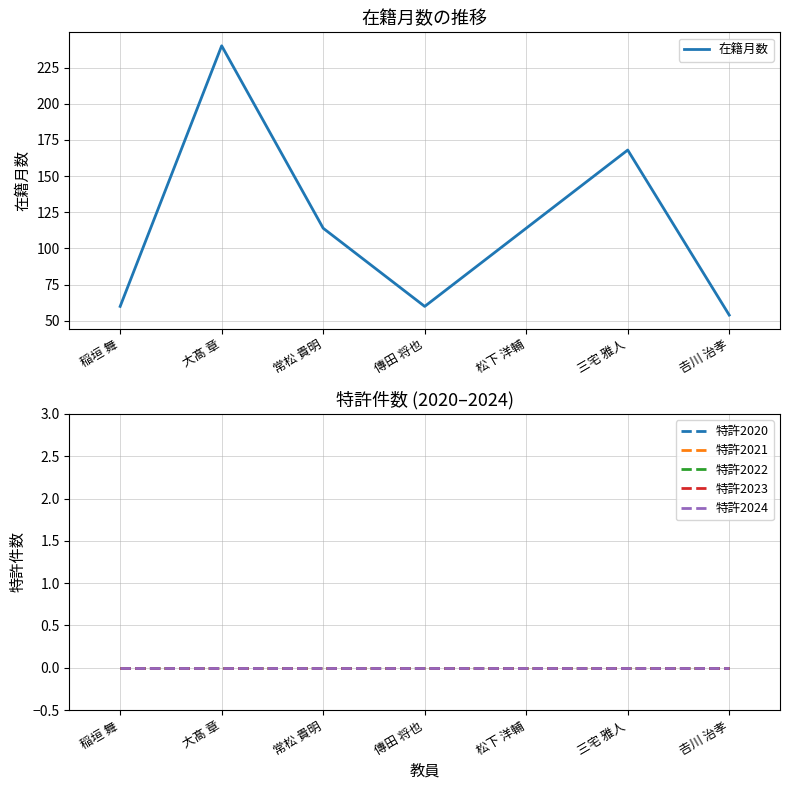

True or false: 特許2023 has more than 1 points higher than both neighbors.

False